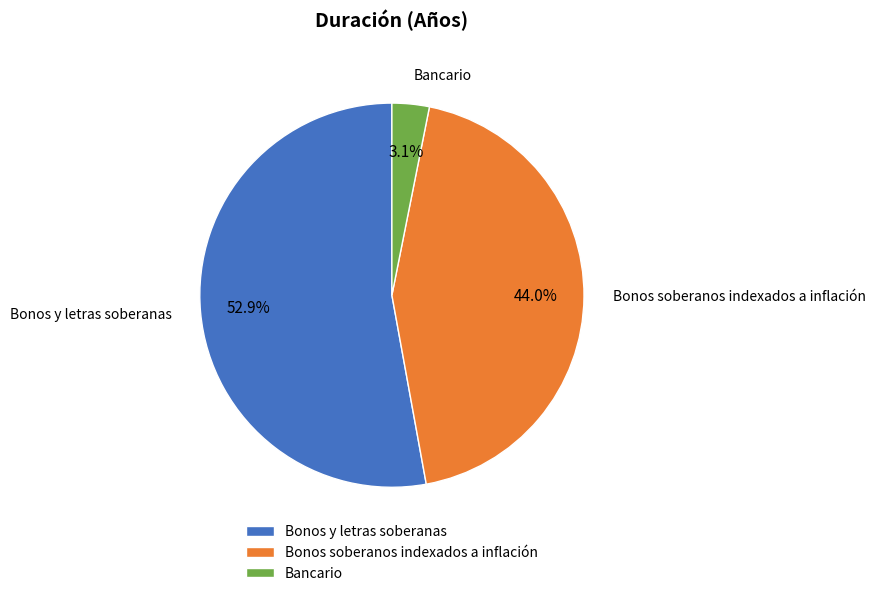

What is the majority slice?

Bonos y letras soberanas